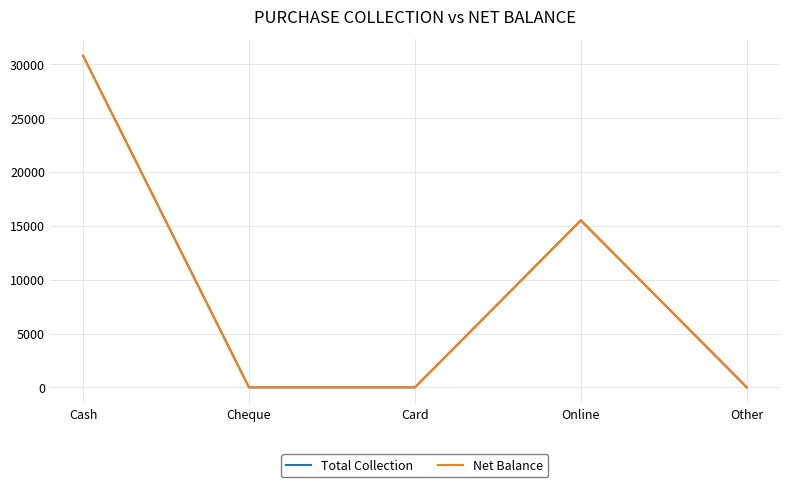

The value of Total Collection at Online is 9444.0. True or false?

False